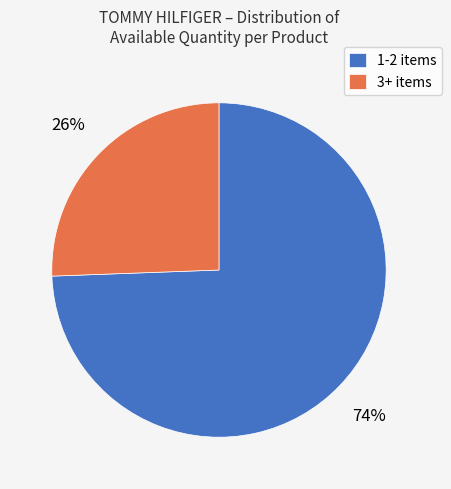

Combined, do 3+ items and 1-2 items account for over 50%?

Yes